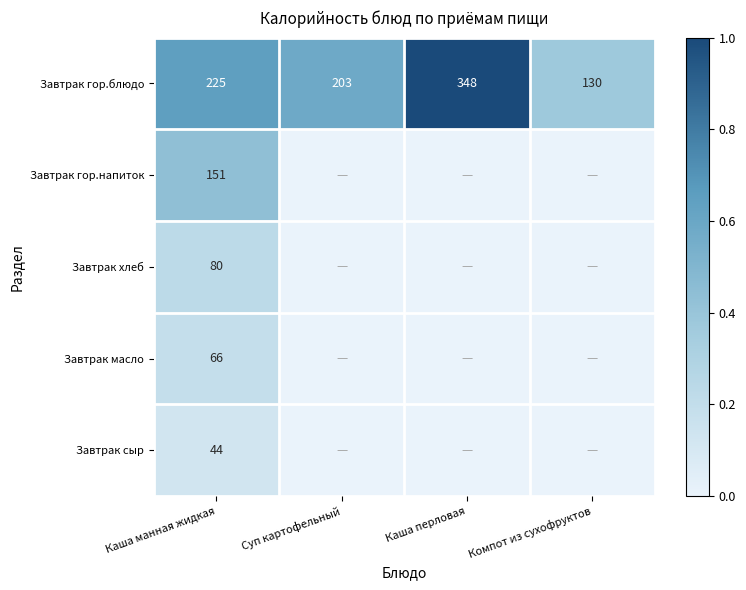

Rank the categories by Завтрак гор.блюдо value from lowest to highest.

Компот из сухофруктов, Суп картофельный, Каша манная жидкая, Каша перловая